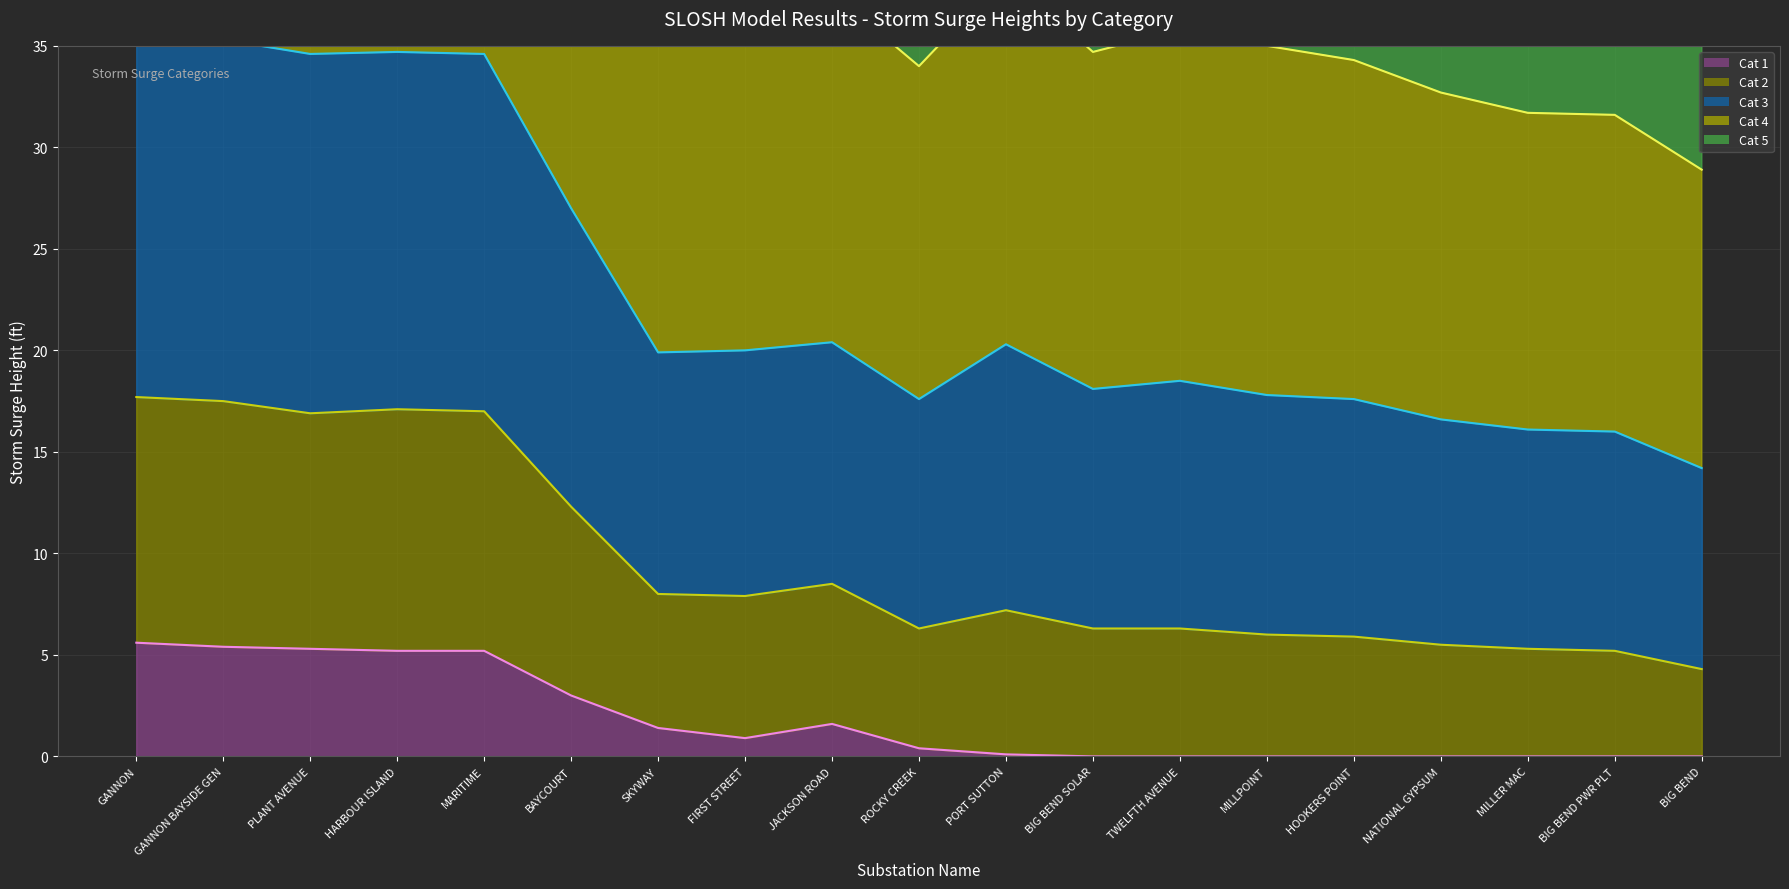

The value of Cat 1 at BAYCOURT is 3.0. True or false?

True